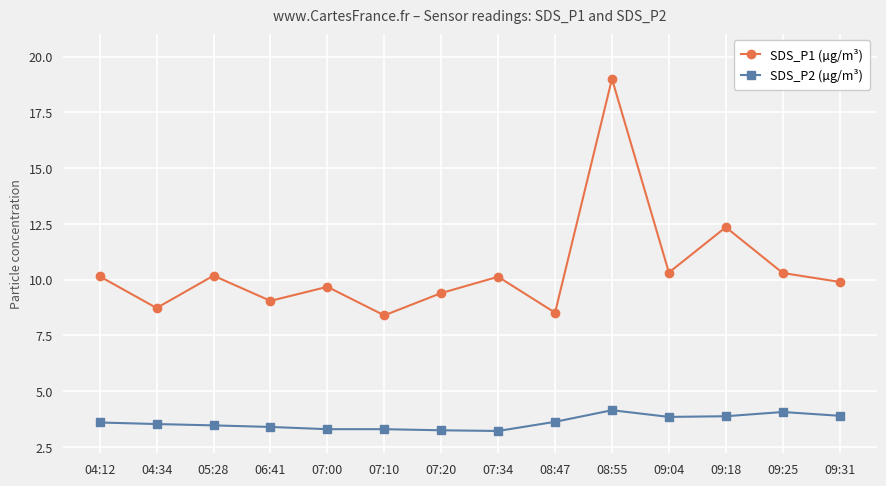

Is this an area chart (filled region under the line)?

No